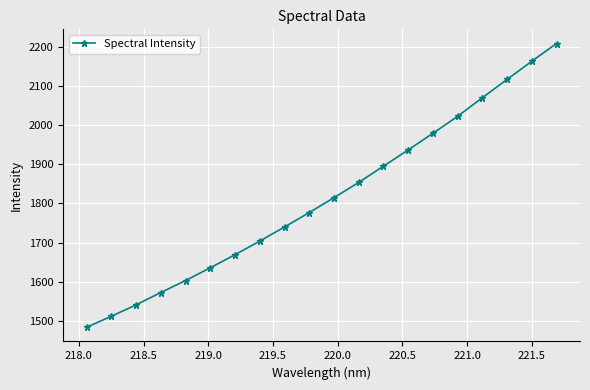

How many distinct data groups are displayed?

1